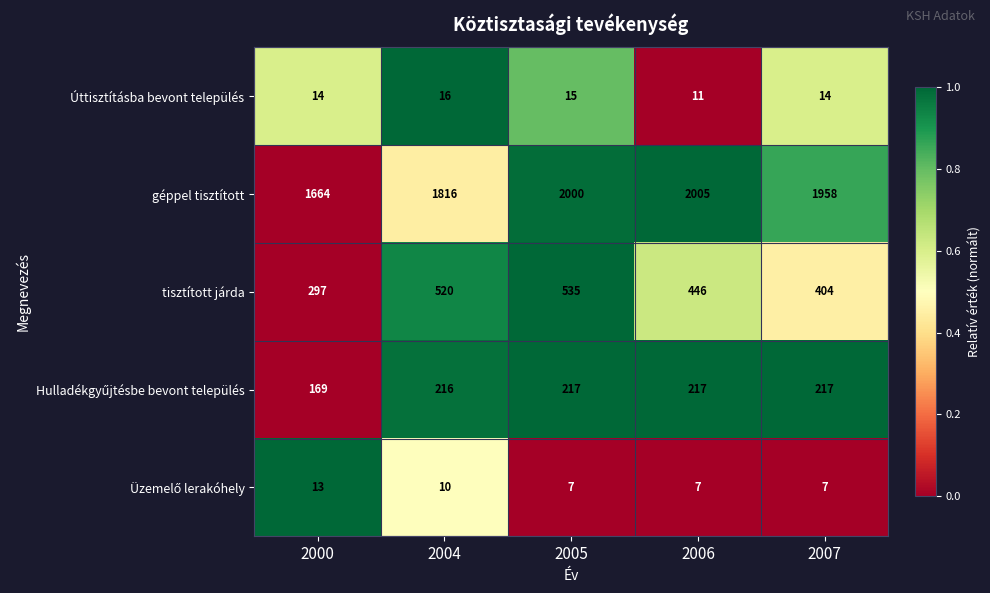

Which series has the largest total across all categories?

géppel tisztított